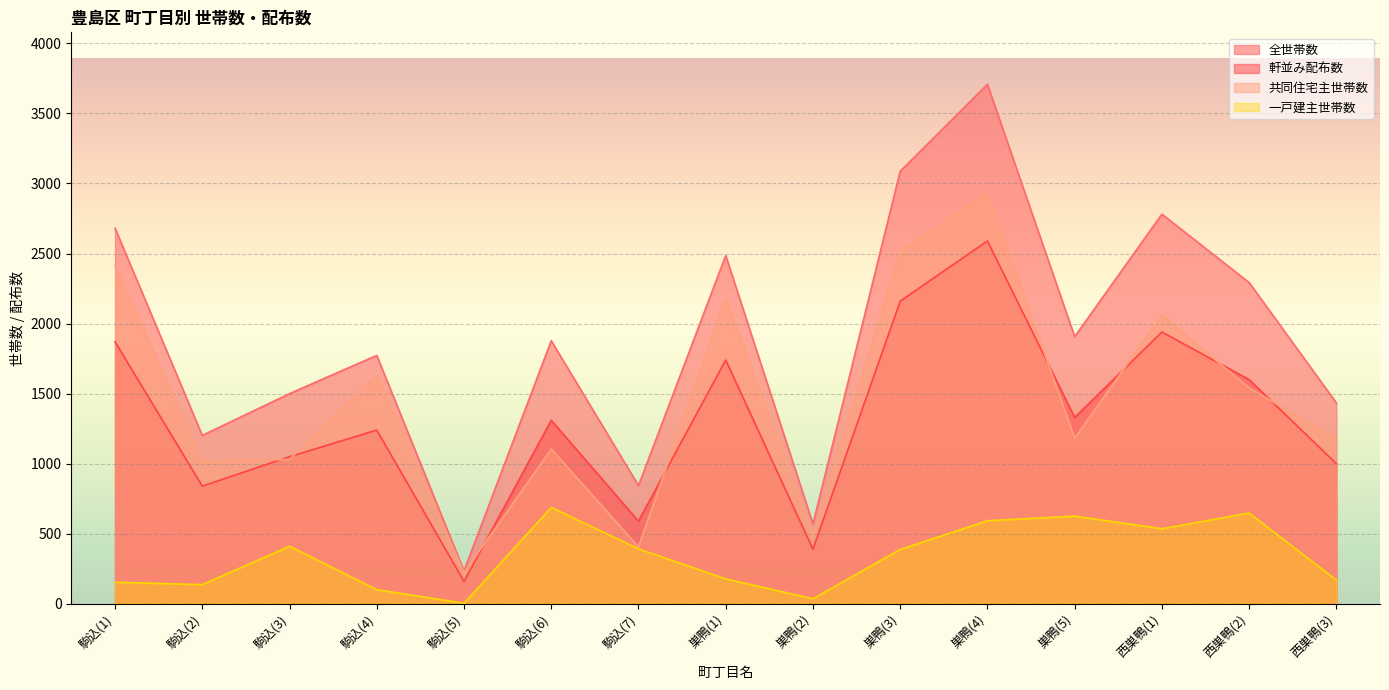

What is the difference between the highest and lowest values at 巣鴨(2)?

534